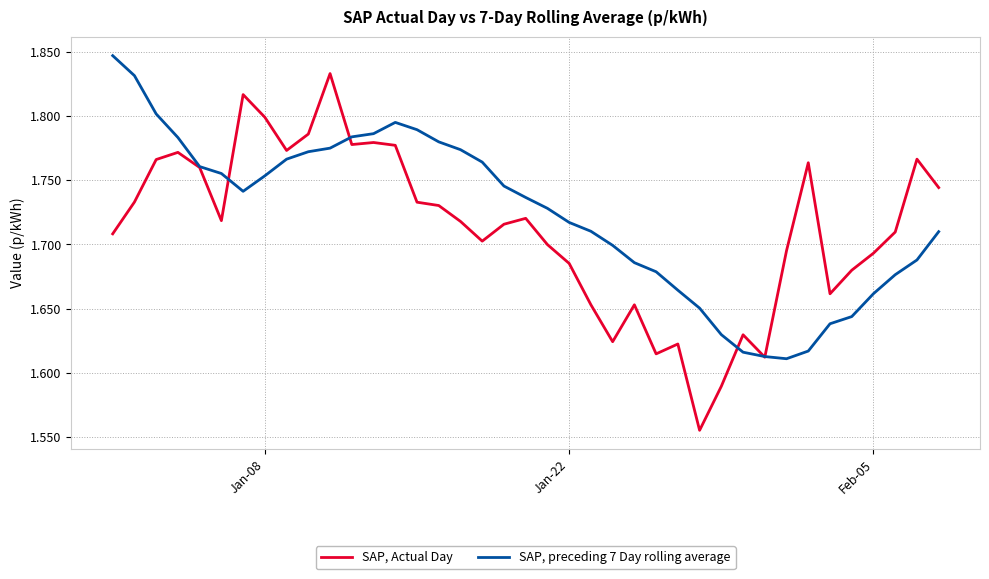

Which series has the largest range (max minus min)?

SAP, Actual Day